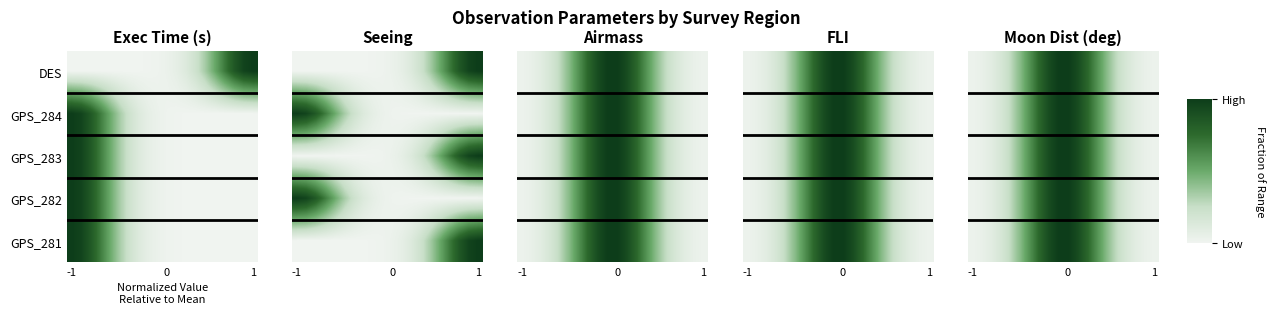

How many distinct data groups are displayed?

5